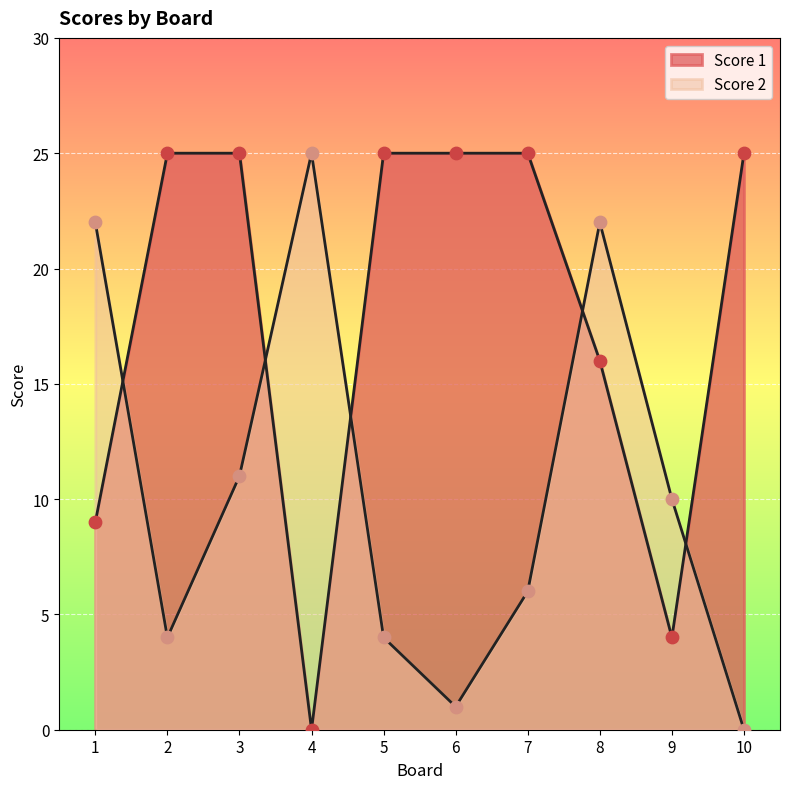

Which series has the largest Y range (max minus min)?

Score 1